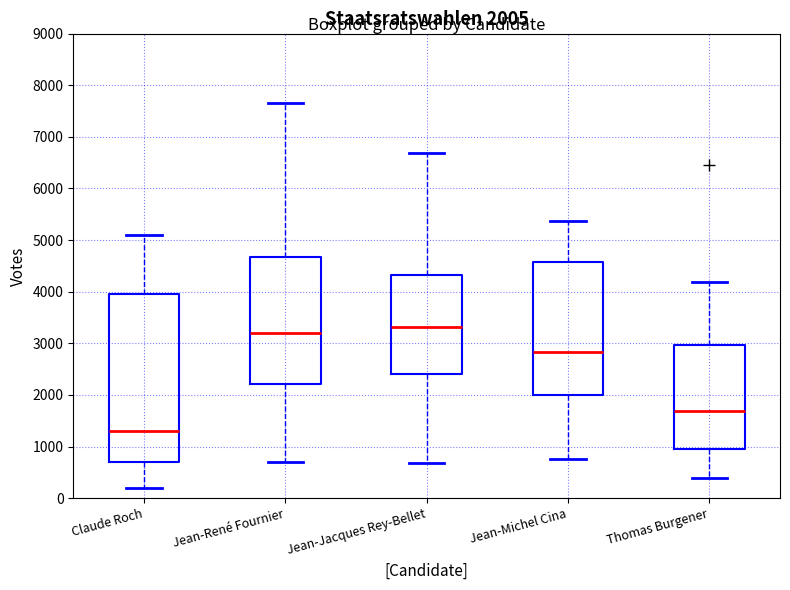

Which box has the lowest median line?

Claude Roch